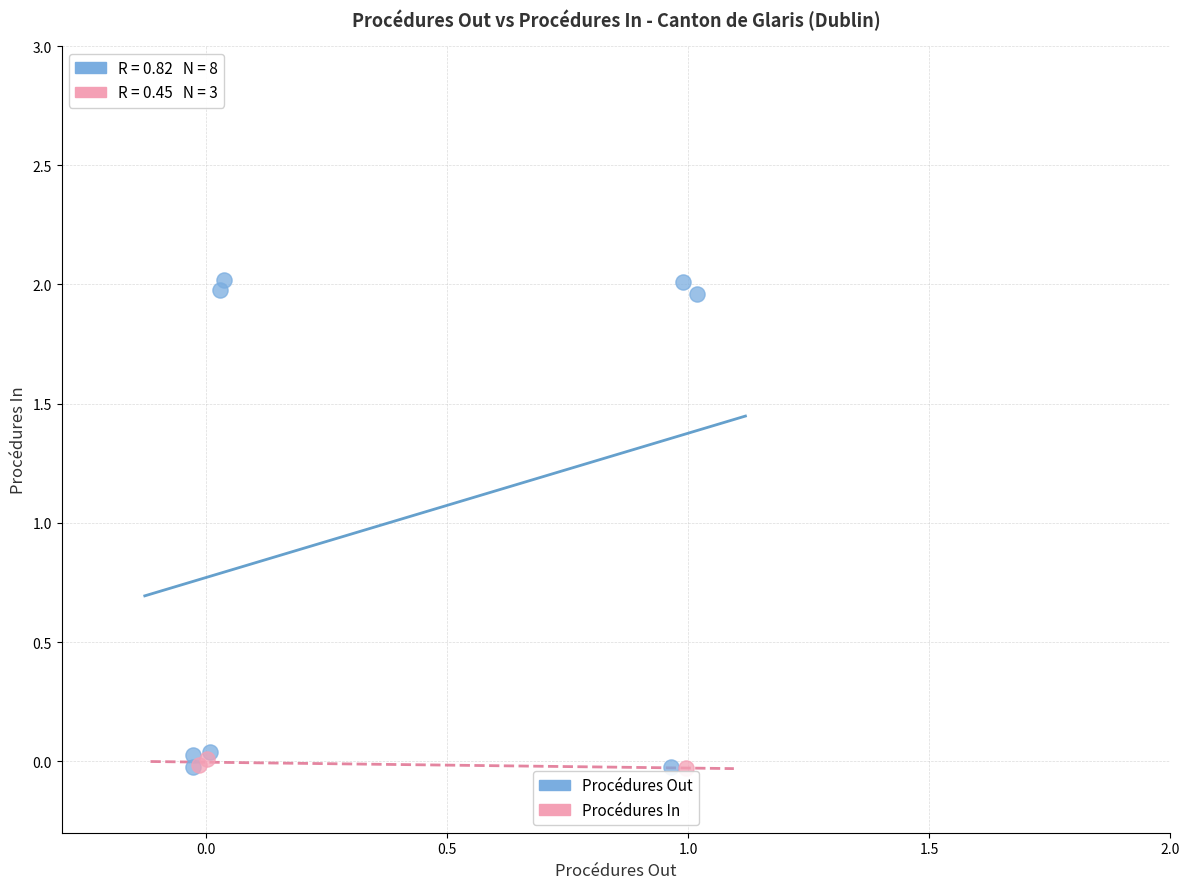

Which series reaches the maximum Y coordinate?

Procédures Out